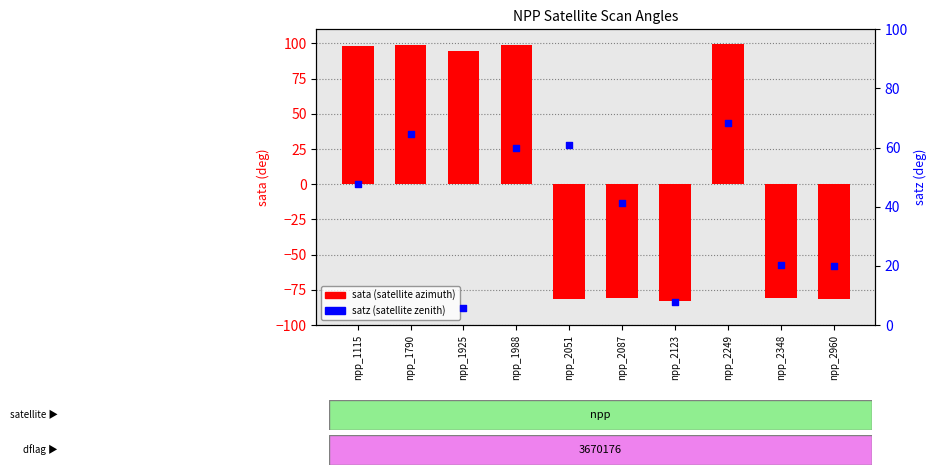

Which series has the widest spread of Y values?

sata (satellite azimuth)